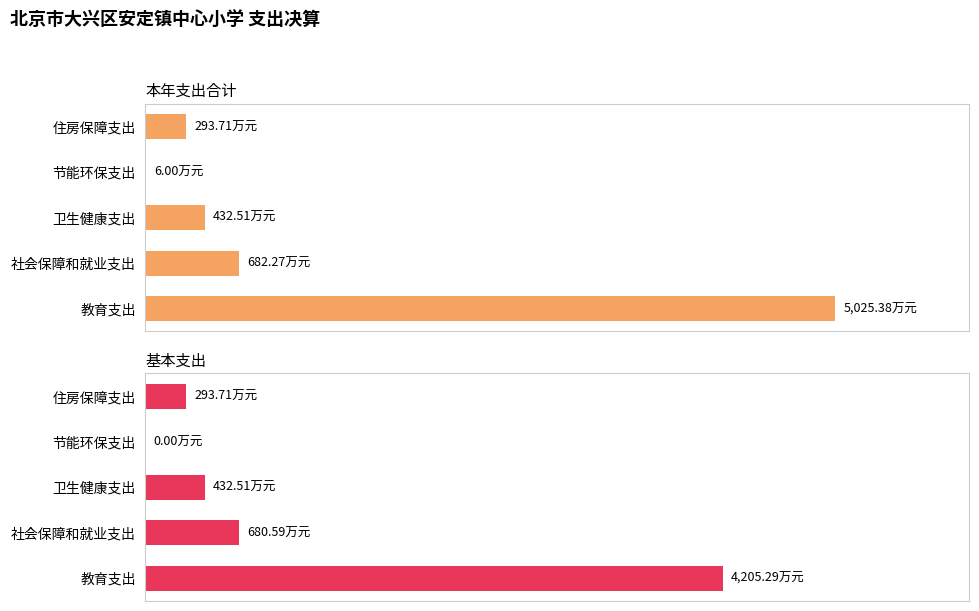

The 本年支出合计 series shows 5025.4 at 教育支出. True or false?

True